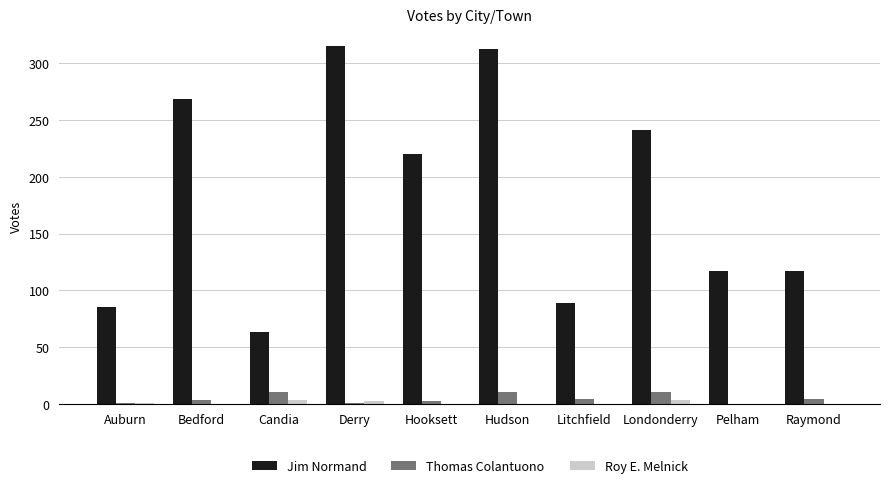

What is the greatest value displayed?

315